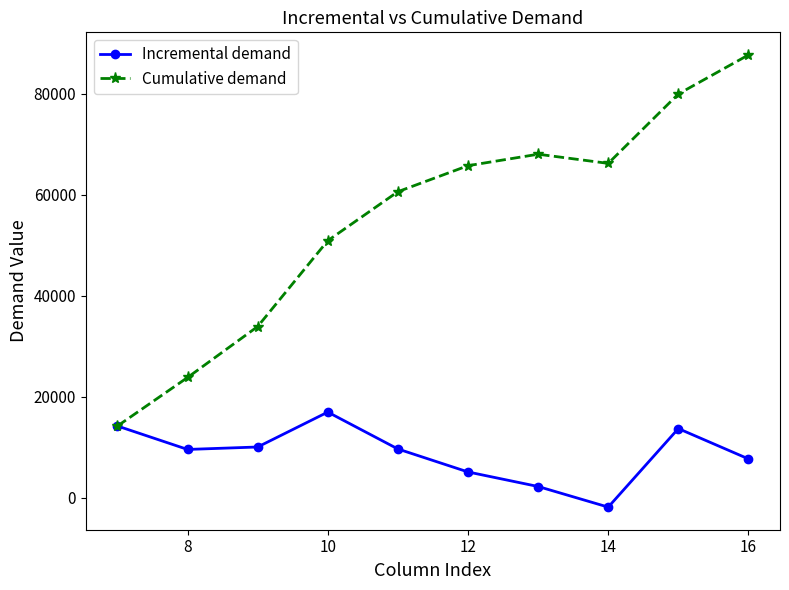

Rank the series by their average value, from highest to lowest.

Cumulative demand, Incremental demand